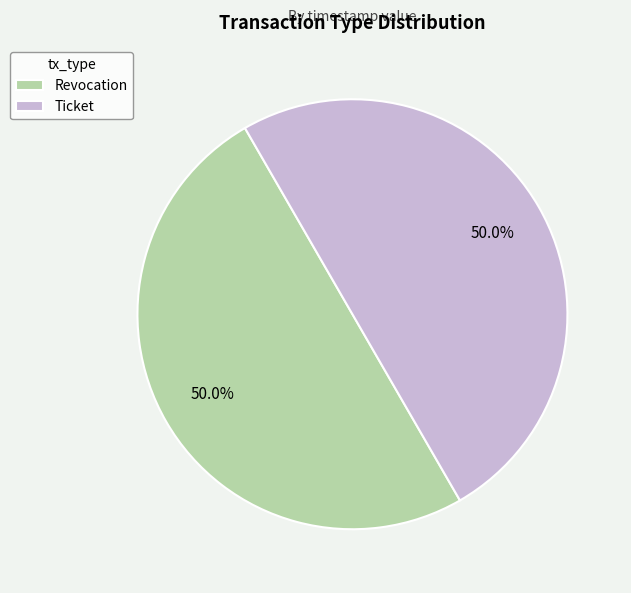

Approximately how many times larger is the value at Ticket compared to Revocation?

1.0